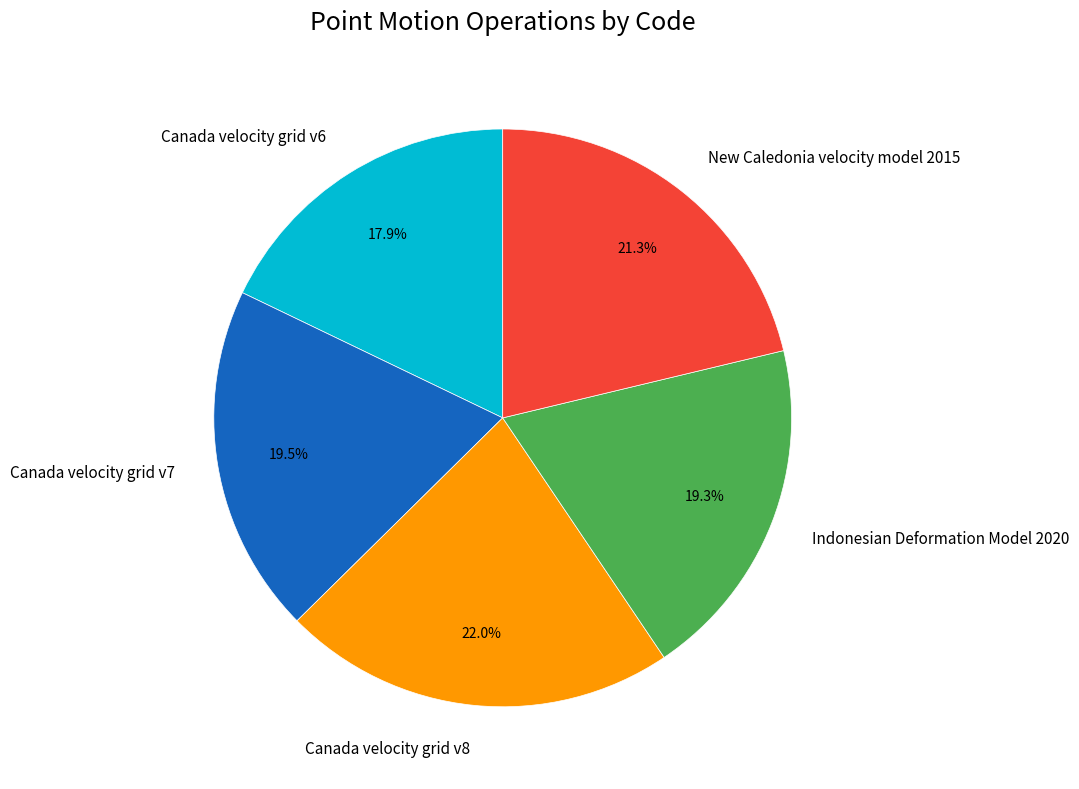

How many segments does this pie chart have?

5